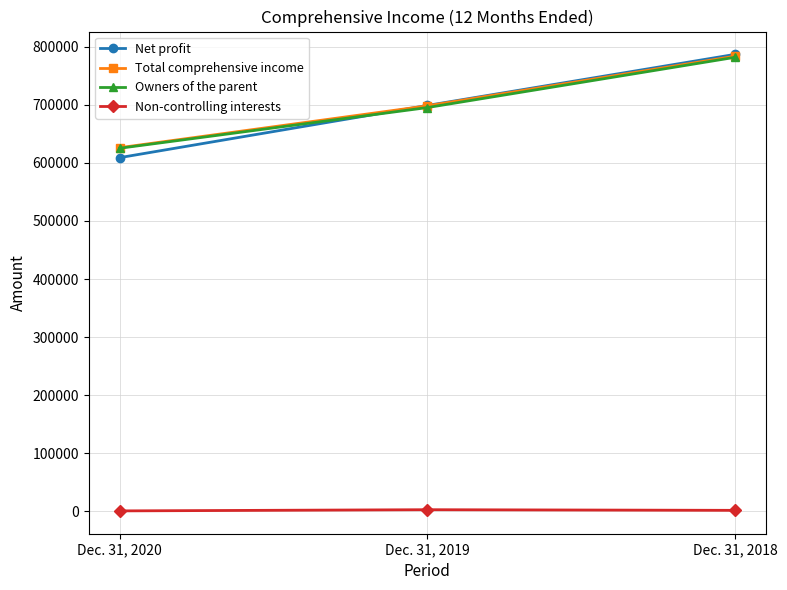

What value does the Owners of the parent series have at Dec. 31, 2020, to the nearest 10?

625050